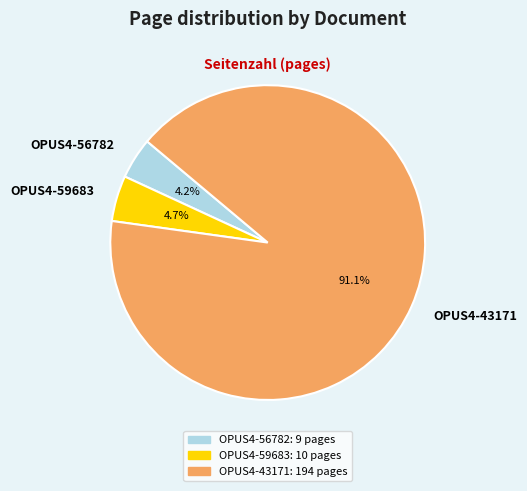

Is there a majority slice in this chart?

Yes